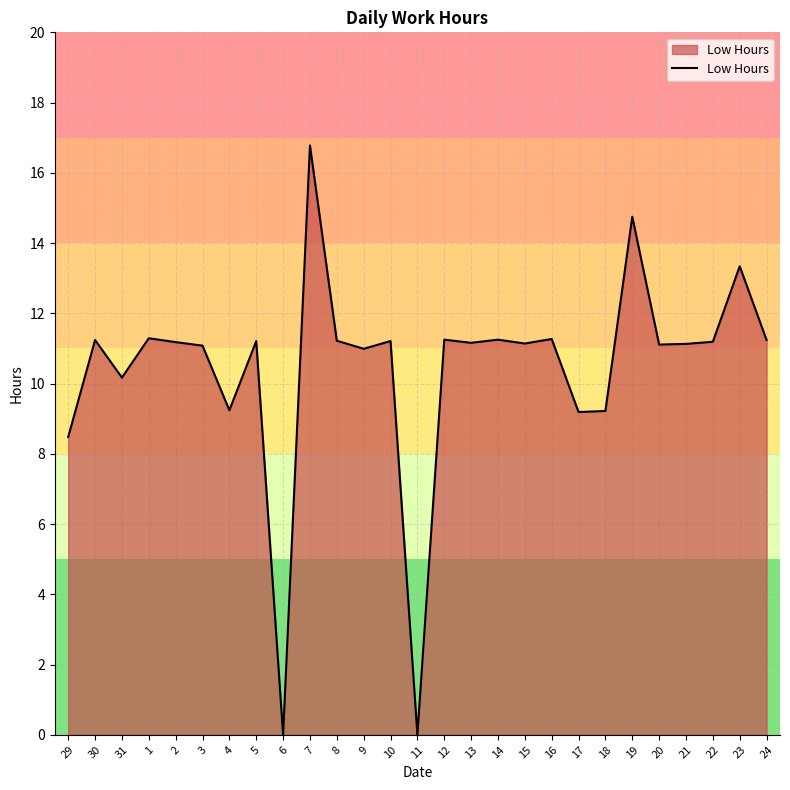

What is the average value?

10.4